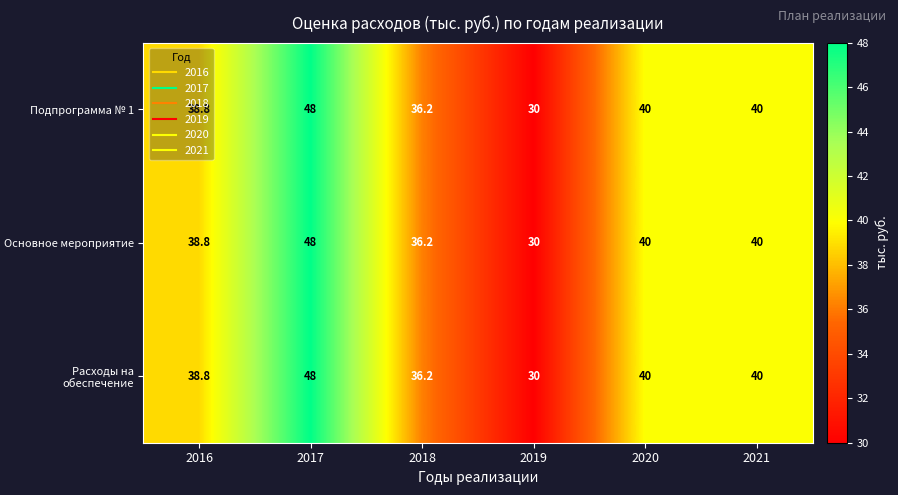

Which category has the highest value in the Подпрограмма № 1 series?

2017